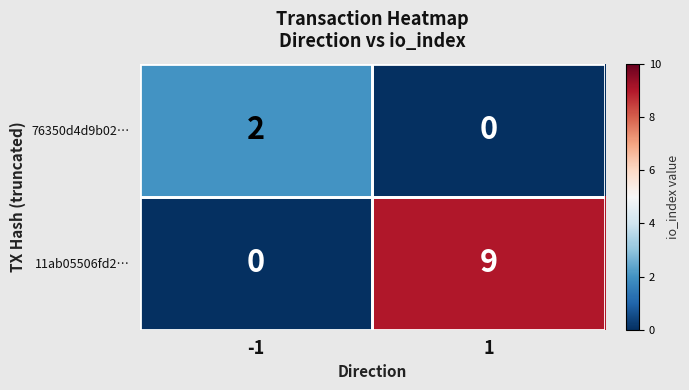

What is the total value across all series at 1?

9